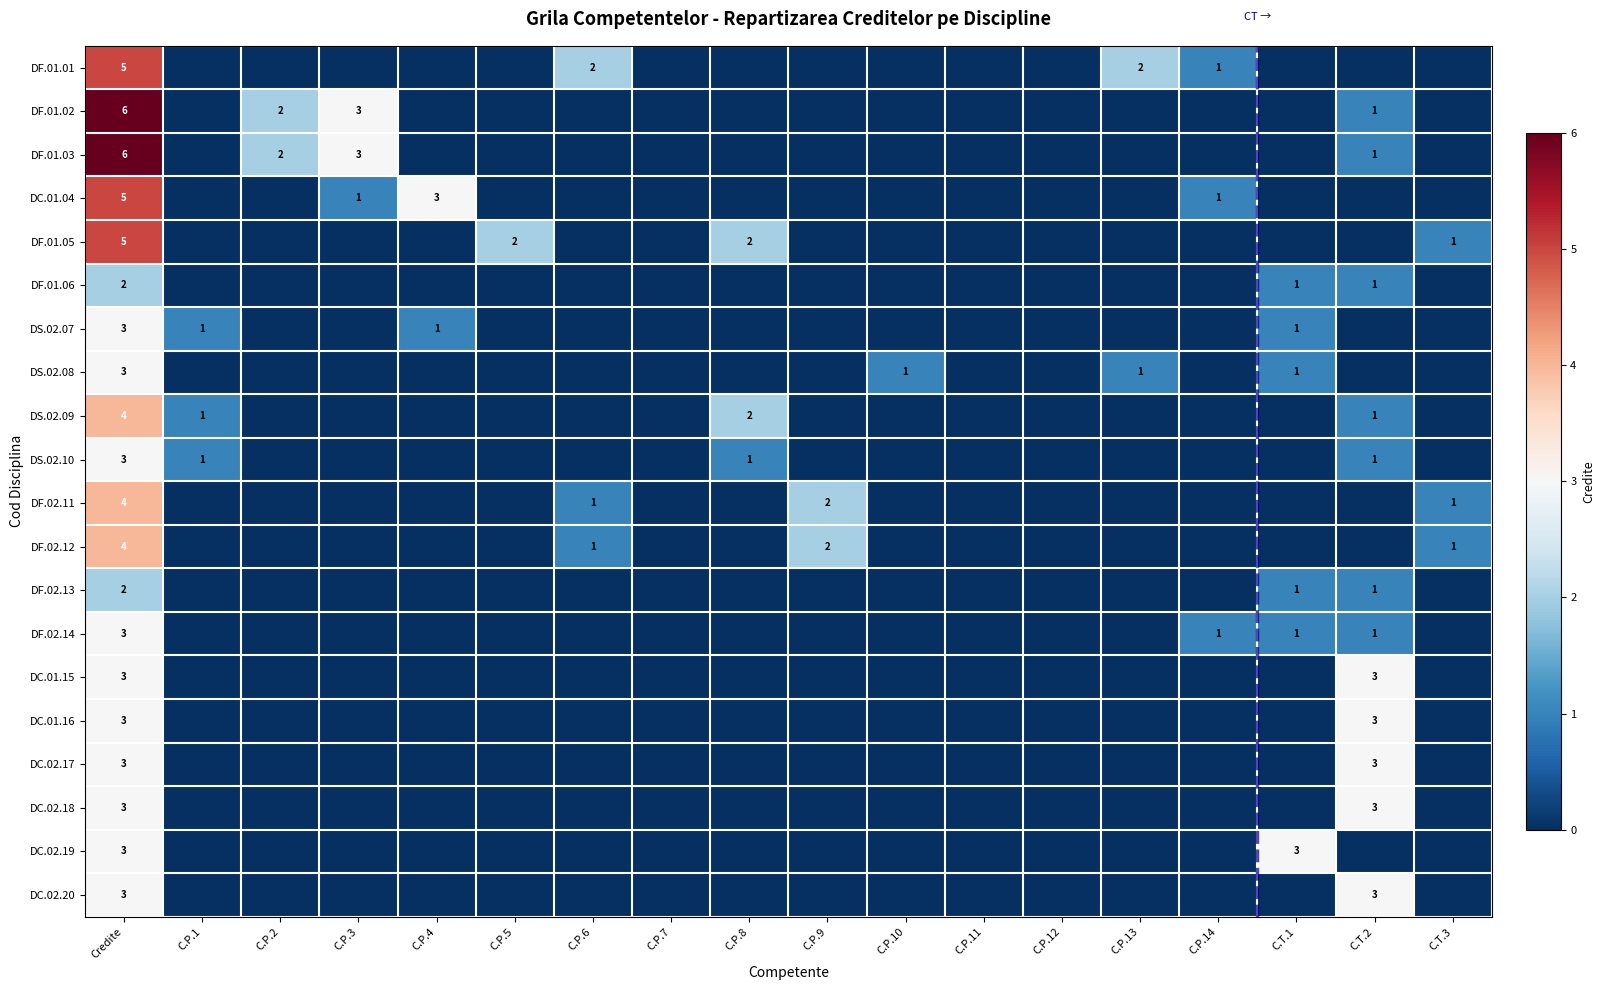

Is it true that DF.01.05 equals 1 at C.T.3?

True